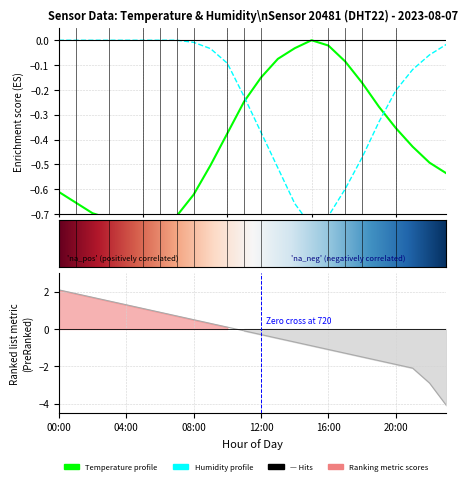

At which category does humidity reach its first local valley?

15:00